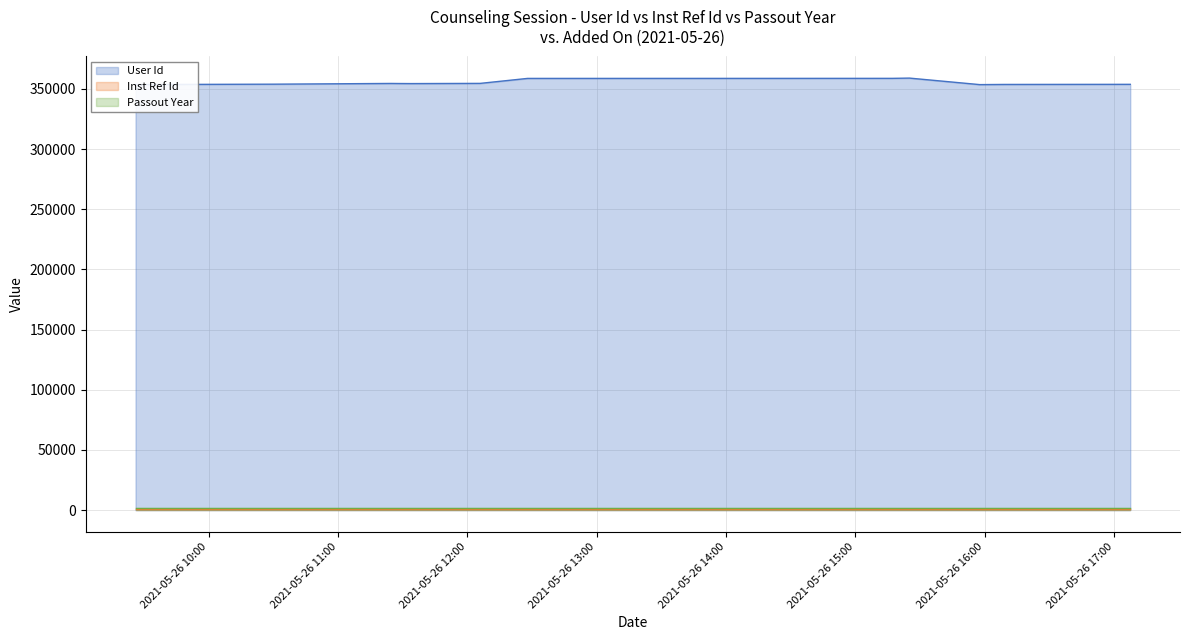

True or false: Passout Year and User Id cross at least once.

False